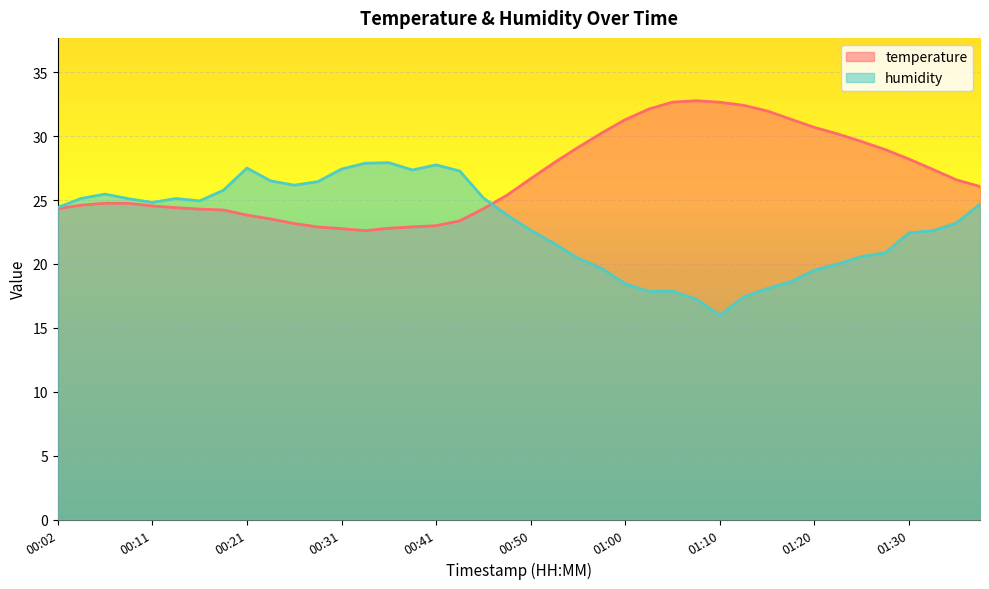

What is the label of the 18th point from the left?

00:43